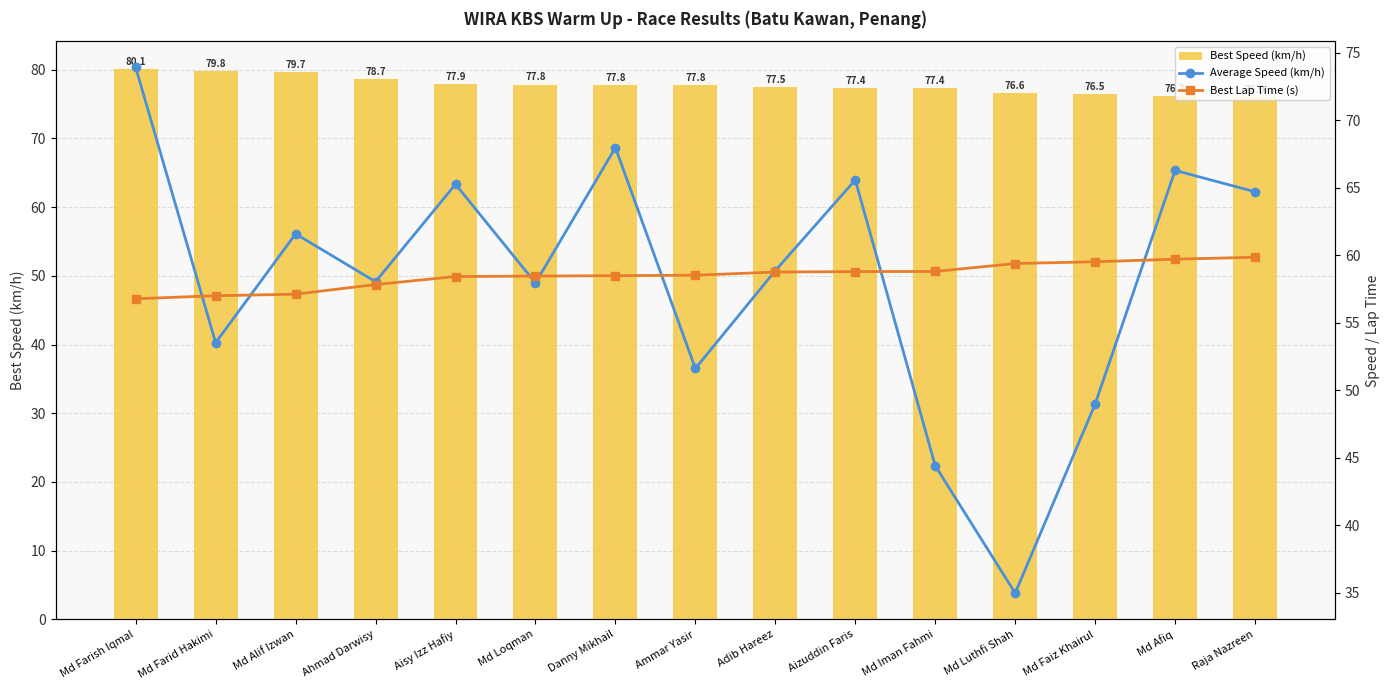

What is the difference between the Average Speed (km/h) values at Ammar Yasir and Adib Hareez?

7.2